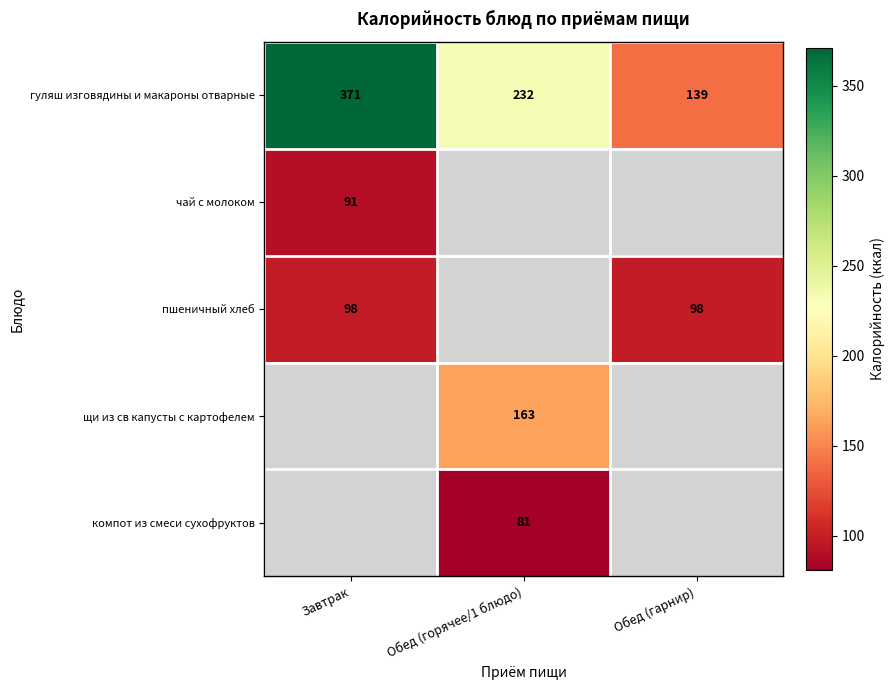

The value of чай с молоком at Завтрак is 19. True or false?

False